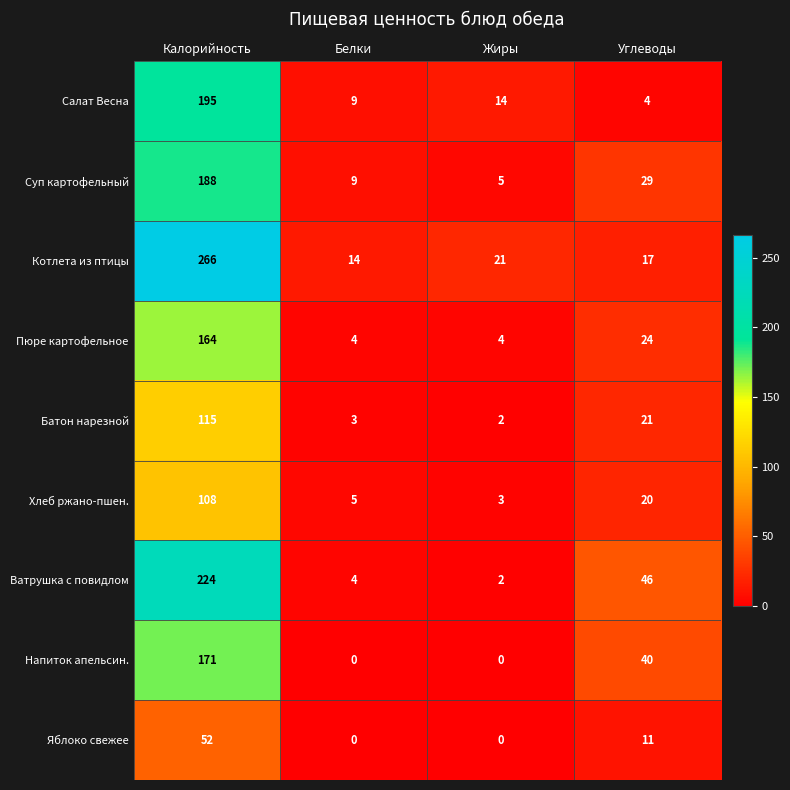

Which series has the largest total across all categories?

Котлета из птицы